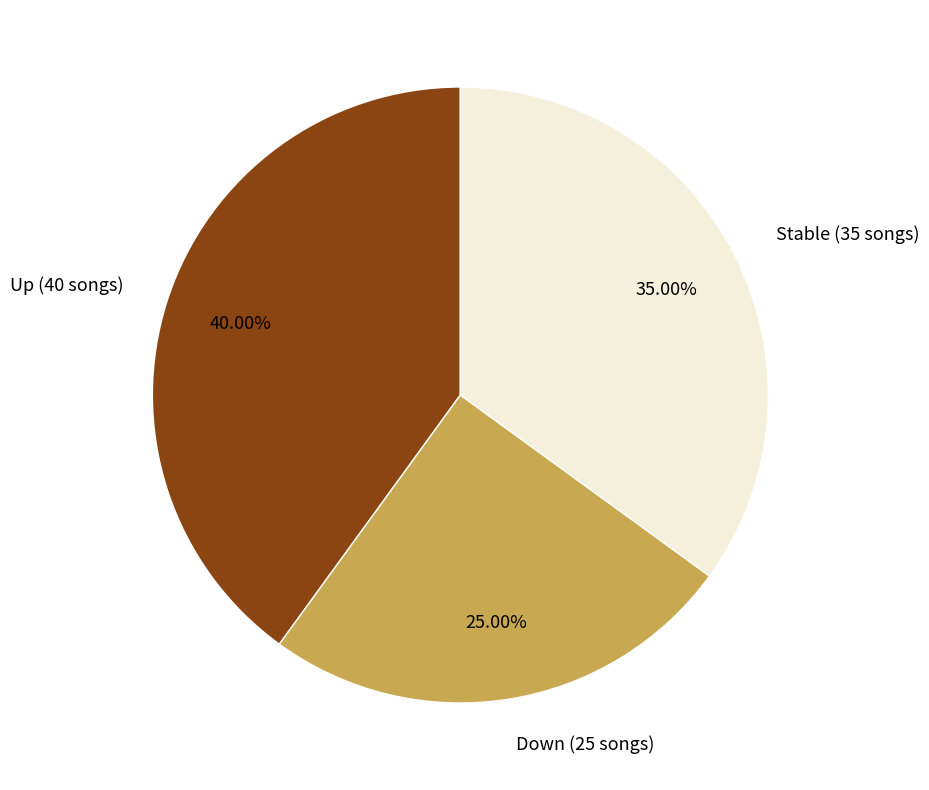

Rank the categories by value from lowest to highest.

Down (25 songs), Stable (35 songs), Up (40 songs)